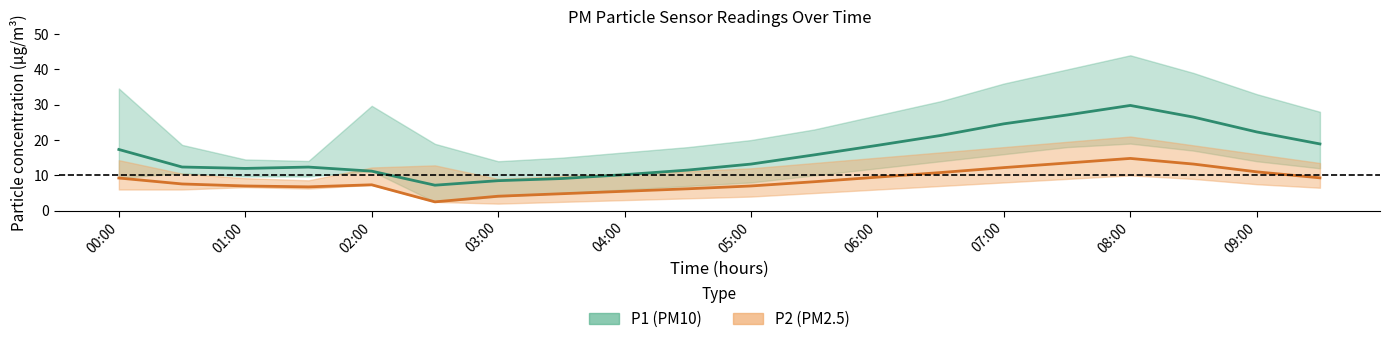

In P1, how many points are lower than both neighbors (excluding endpoints)?

2